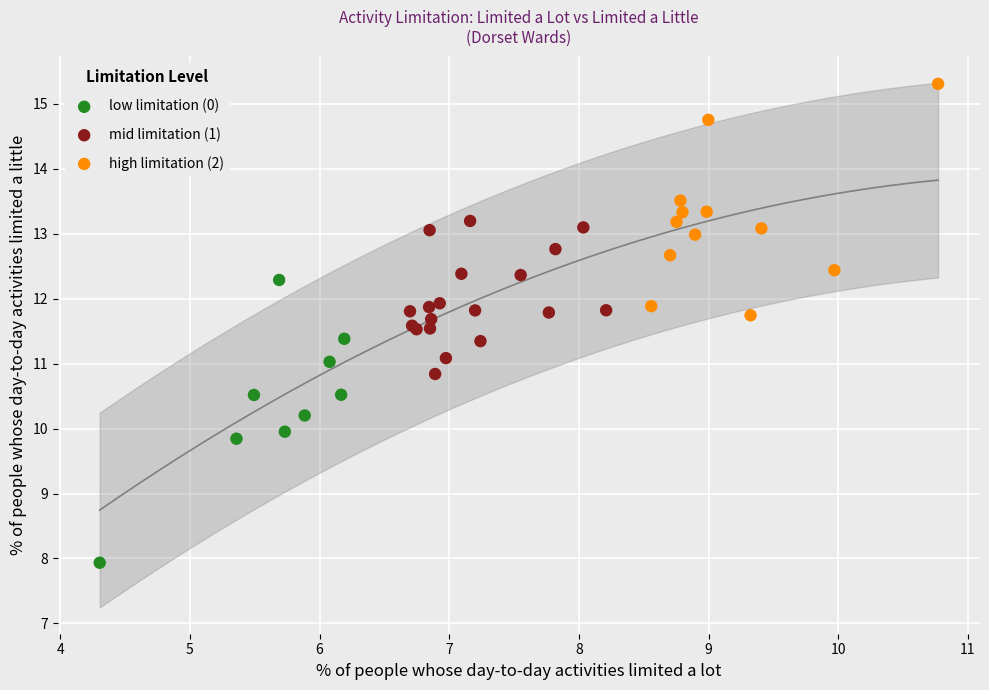

Which series reaches the minimum Y coordinate?

low limitation (0)